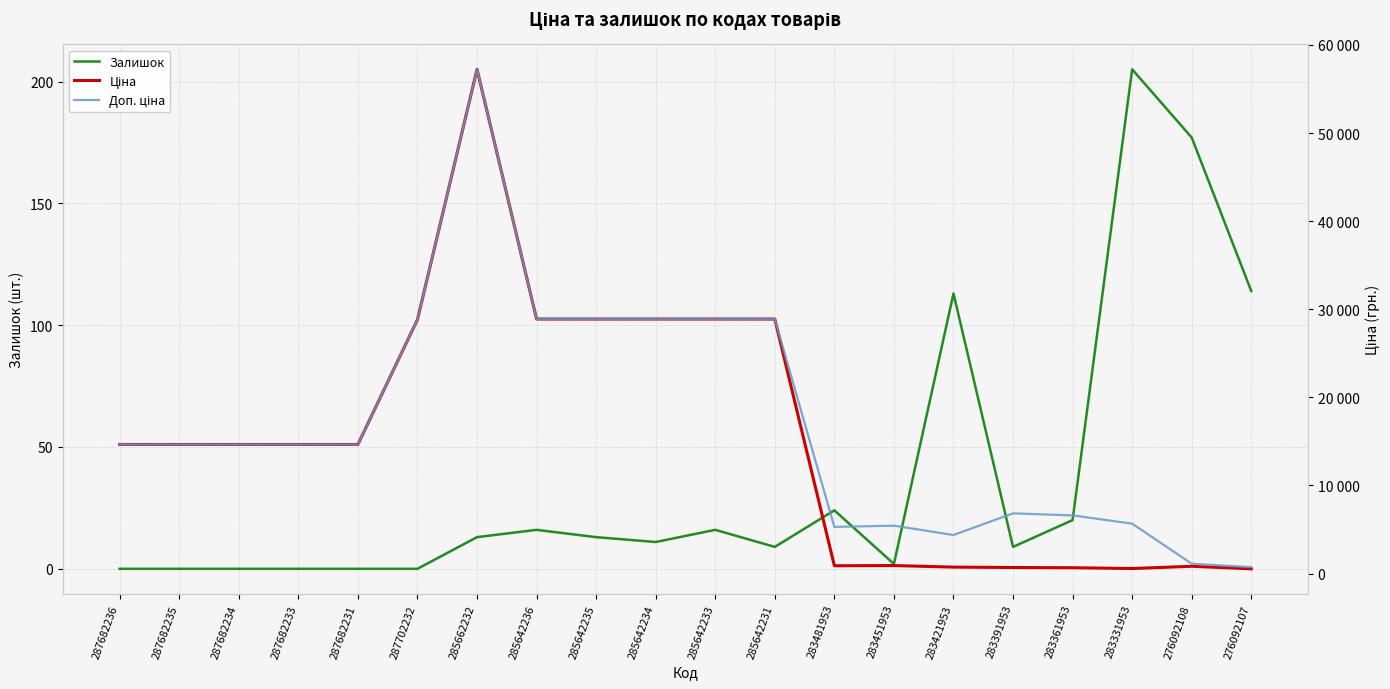

True or false: Залишок has more than 1 points higher than both neighbors.

True